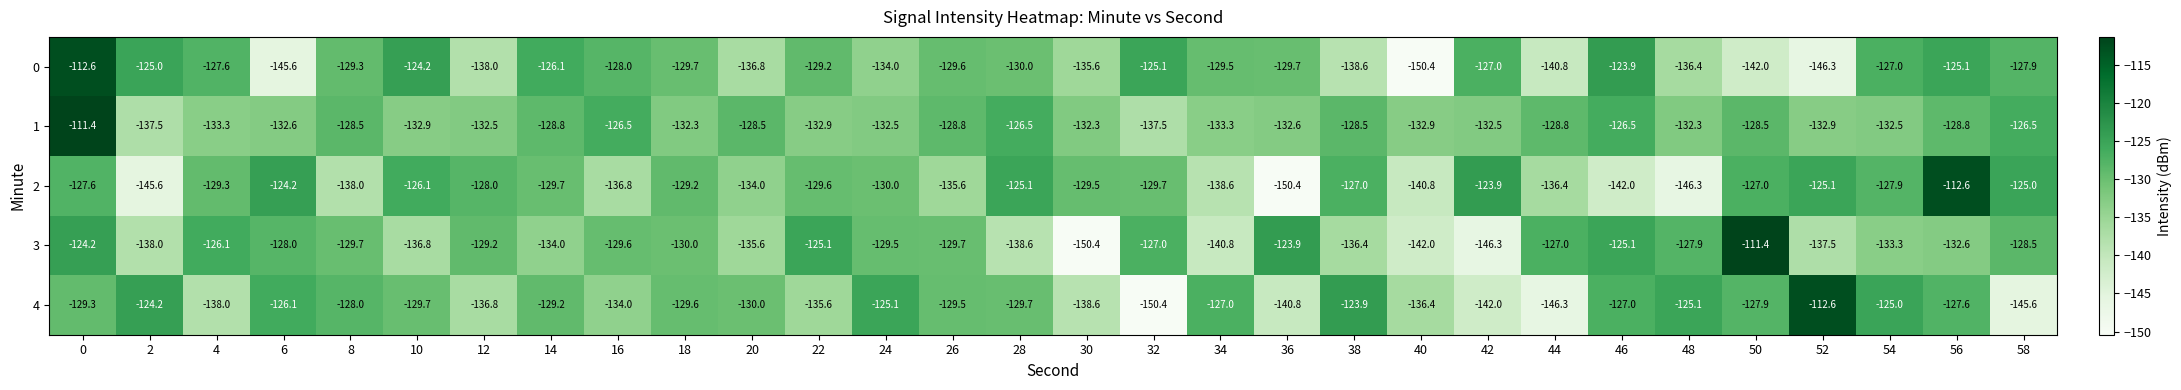

Is the value of 4 at 48 greater than the value of 2 at 16?

Yes